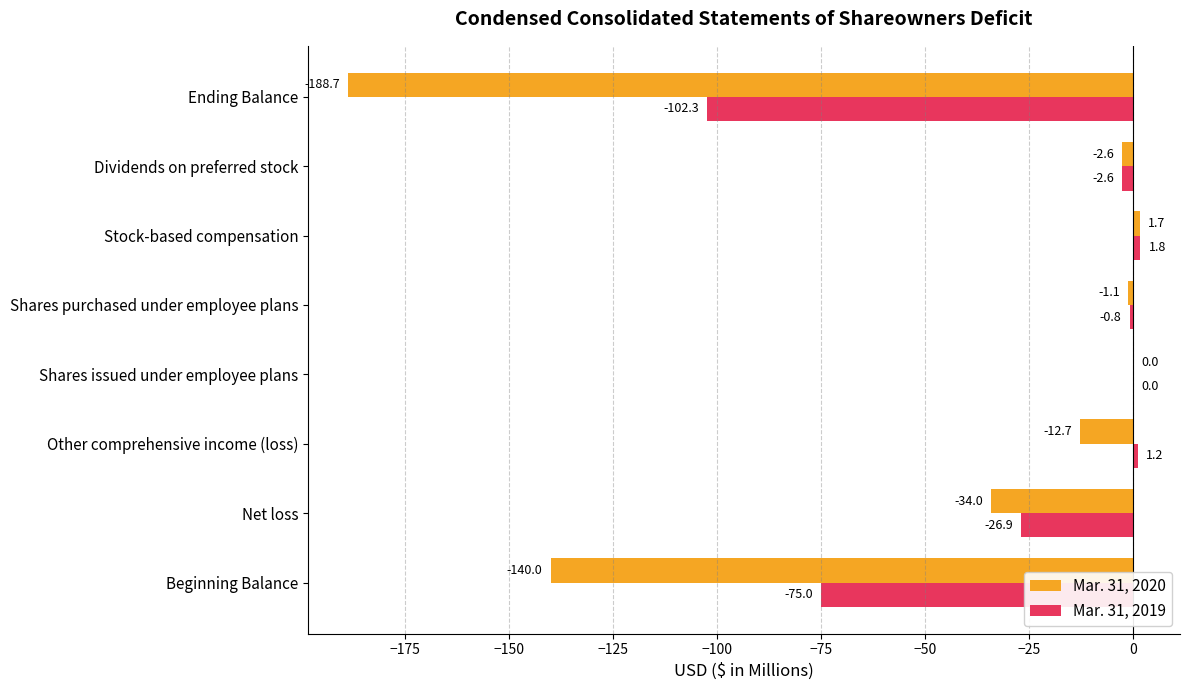

The value of Mar. 31, 2019 at Stock-based compensation is 1.8. True or false?

True